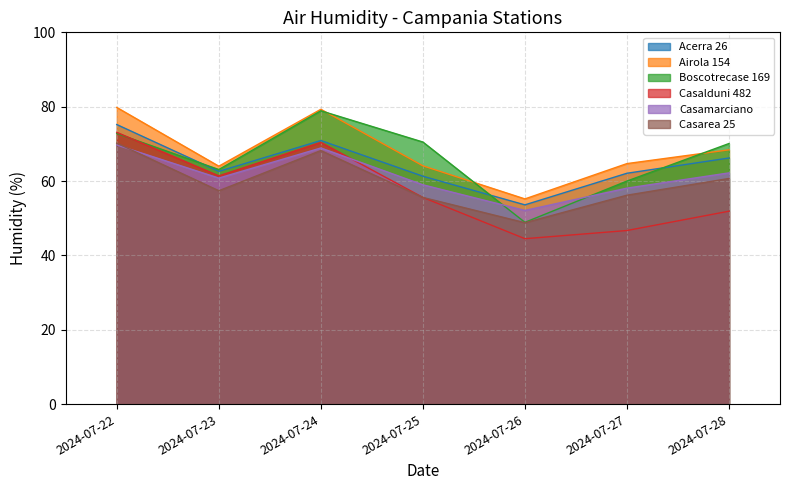

How many categories are shown in the chart?

7